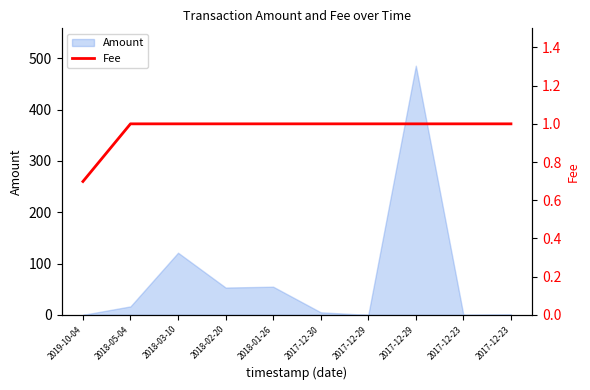

What is the sum of the values at 2017-12-23 and 2018-05-04?

2.0